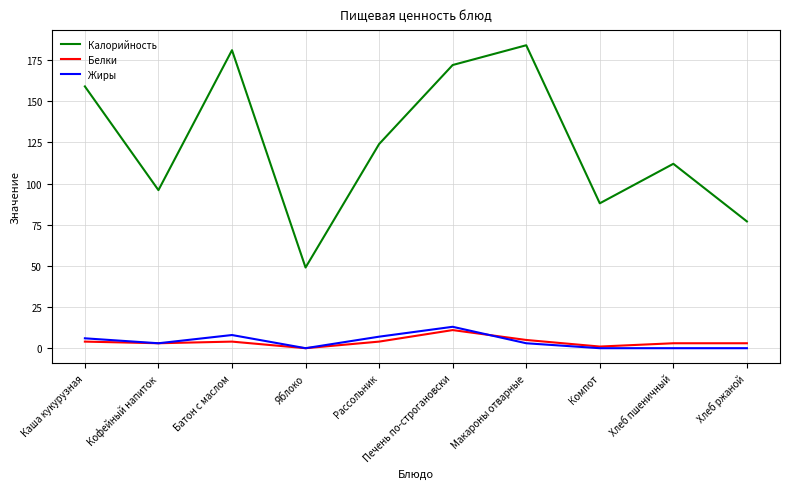

Which series has the largest total across all categories?

Калорийность